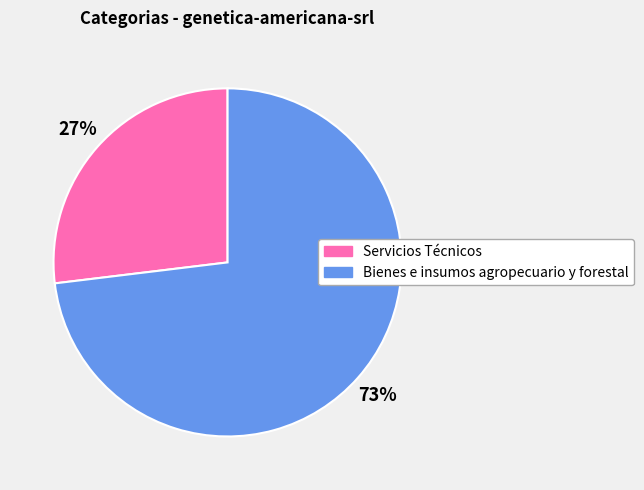

To the nearest percent, what is the combined percentage of Servicios Técnicos and Bienes e insumos agropecuario y forestal?

100%